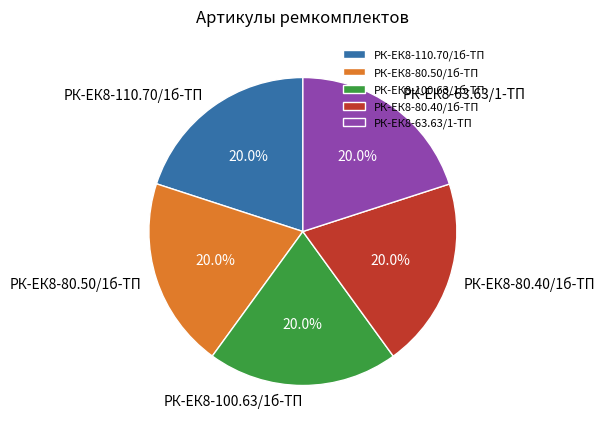

What percentage is the РК-ЕК8-80.50/1б-ТП slice, to the nearest percent?

20%